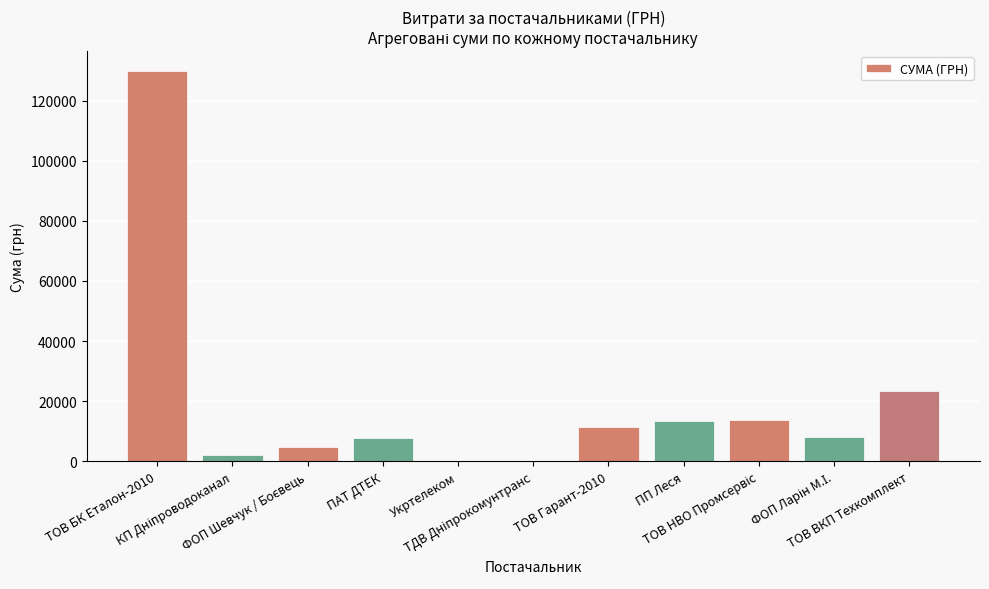

What is the greatest value displayed?

130000.0